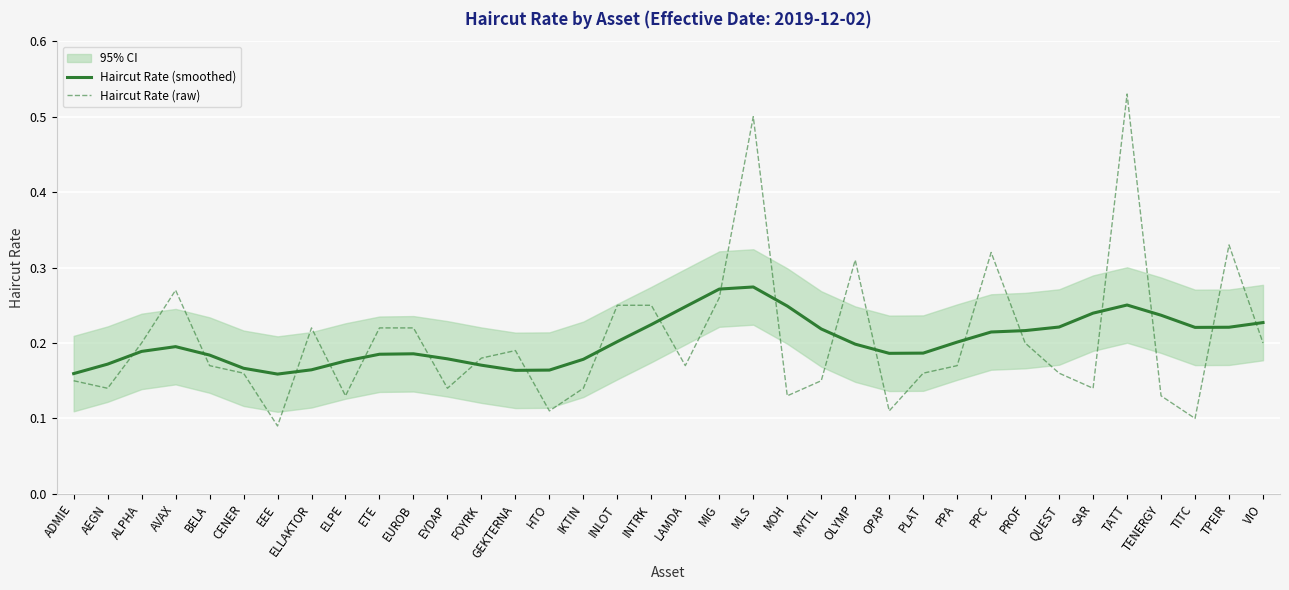

After their last crossing, which series has the higher values: Haircut Rate (smoothed) or Haircut Rate (raw)?

Haircut Rate (smoothed)